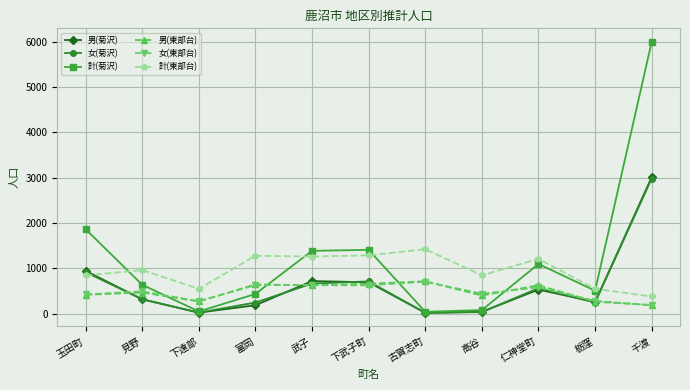

What are all the series names shown in the legend?

男(菊沢), 女(菊沢), 計(菊沢), 男(東部台), 女(東部台), 計(東部台)